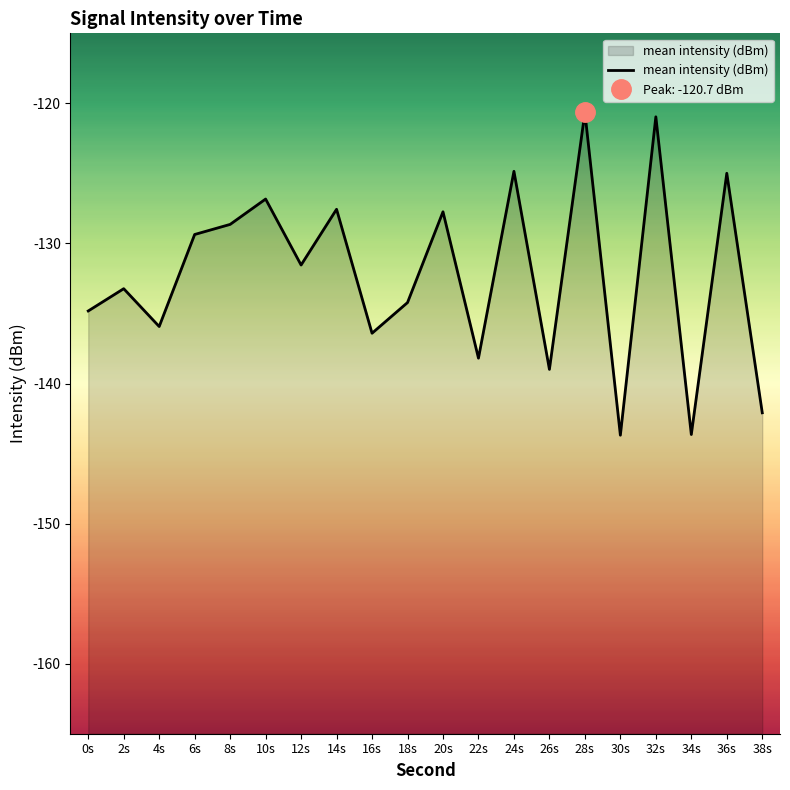

List the labels in order of value, smallest first.

30s, 34s, 38s, 26s, 22s, 16s, 4s, 0s, 18s, 2s, 12s, 6s, 8s, 20s, 14s, 10s, 36s, 24s, 32s, 28s